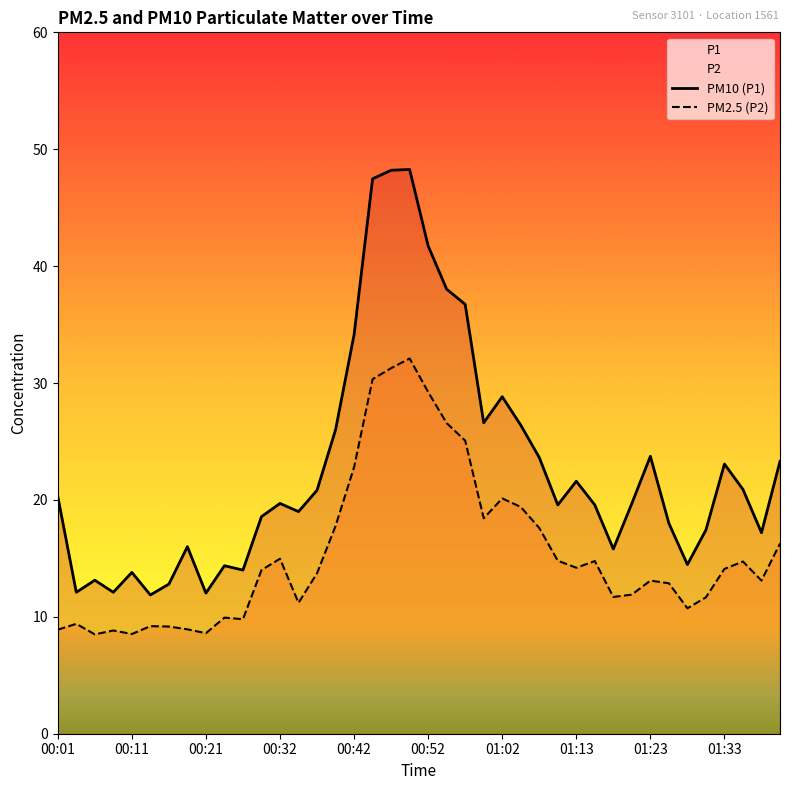

How many lines are shown in the chart?

2